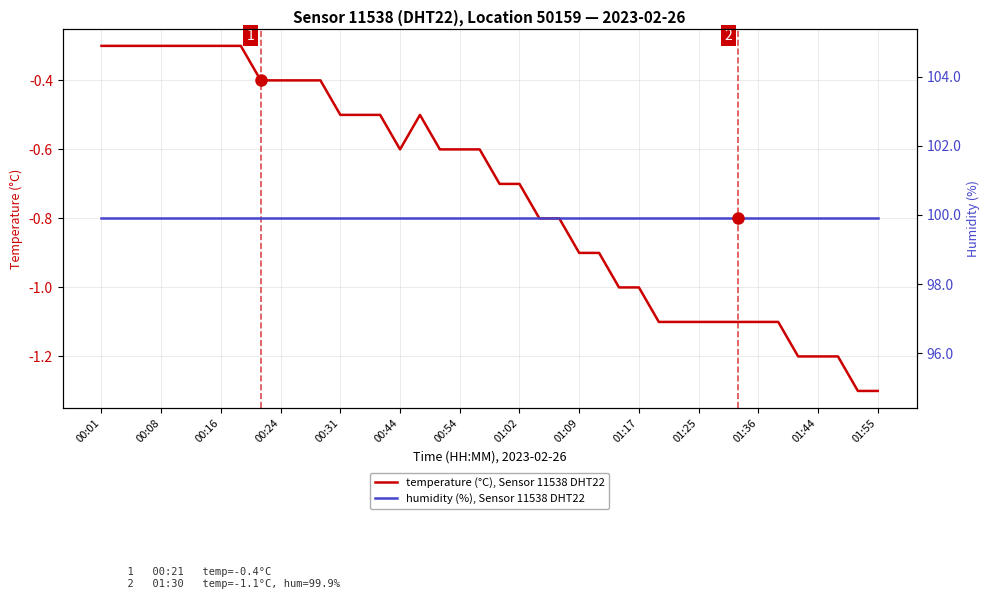

What is the difference between the maximum and minimum values in the temperature (°C), Sensor 11538 DHT22 series?

1.0